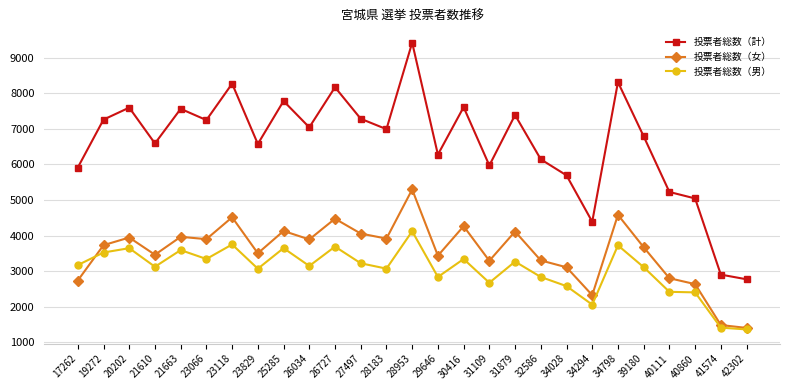

List the series in order of their peak value, highest first.

投票者総数（計）, 投票者総数（女）, 投票者総数（男）